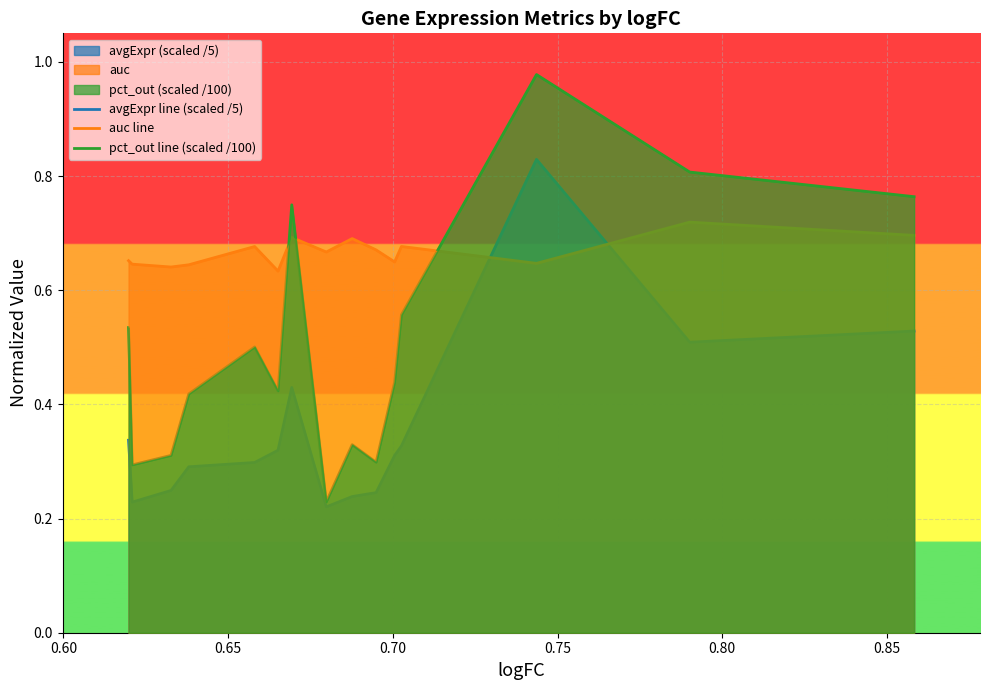

Rank the series by their average value, from lowest to highest.

avgExpr line (scaled /5), pct_out line (scaled /100), auc line